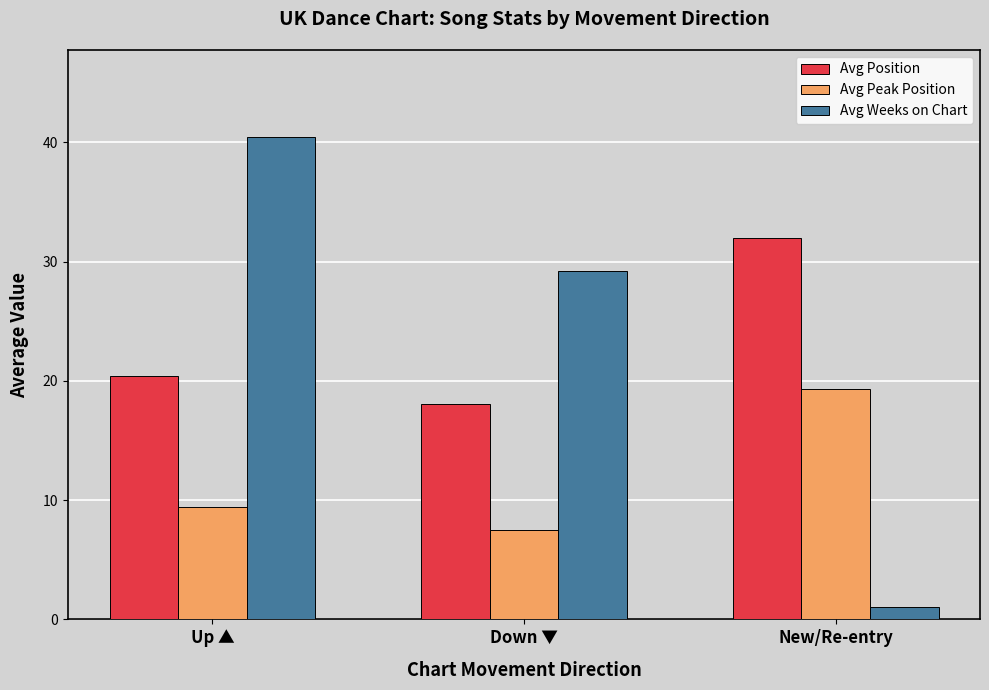

True or false: Avg Weeks on Chart has a value of 1.0 at New/Re-entry.

True